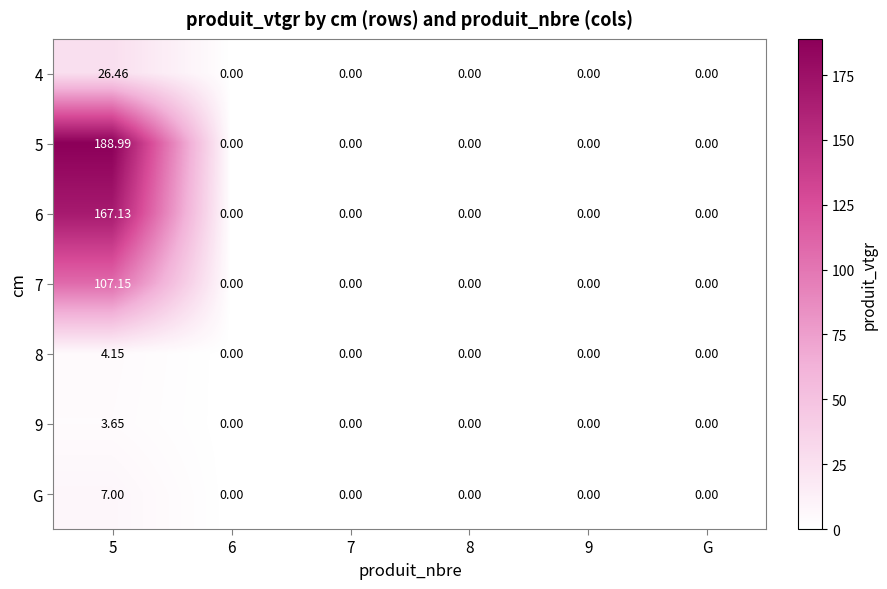

Between 6 and 5, which is larger?

5